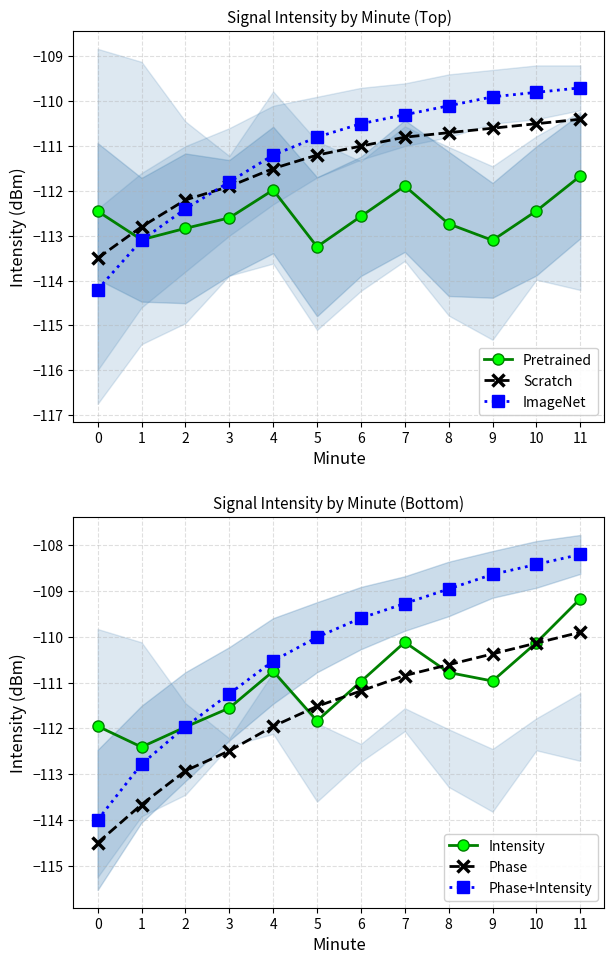

Between 2 and 9, which series saw the biggest shift?

Phase+Intensity